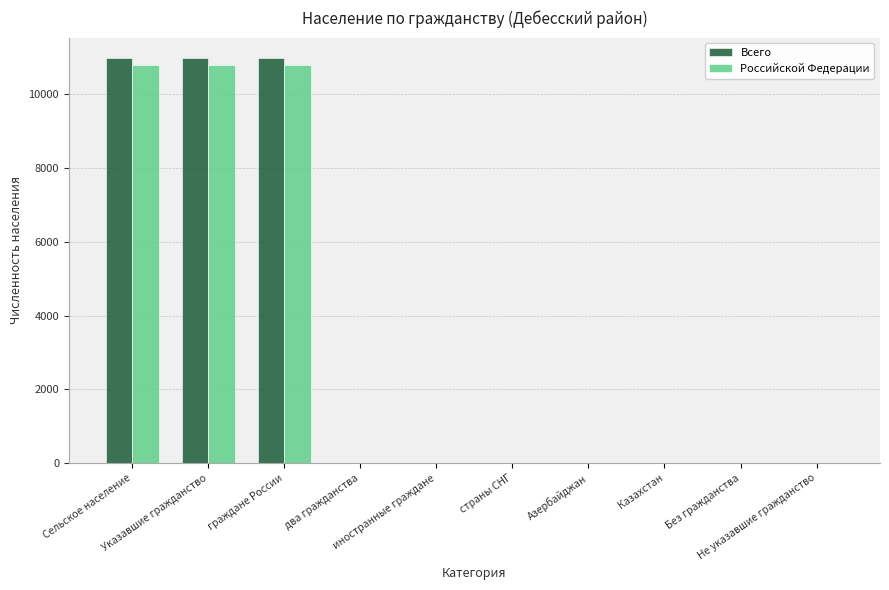

What is the sum of all Российской Федерации values?

32379